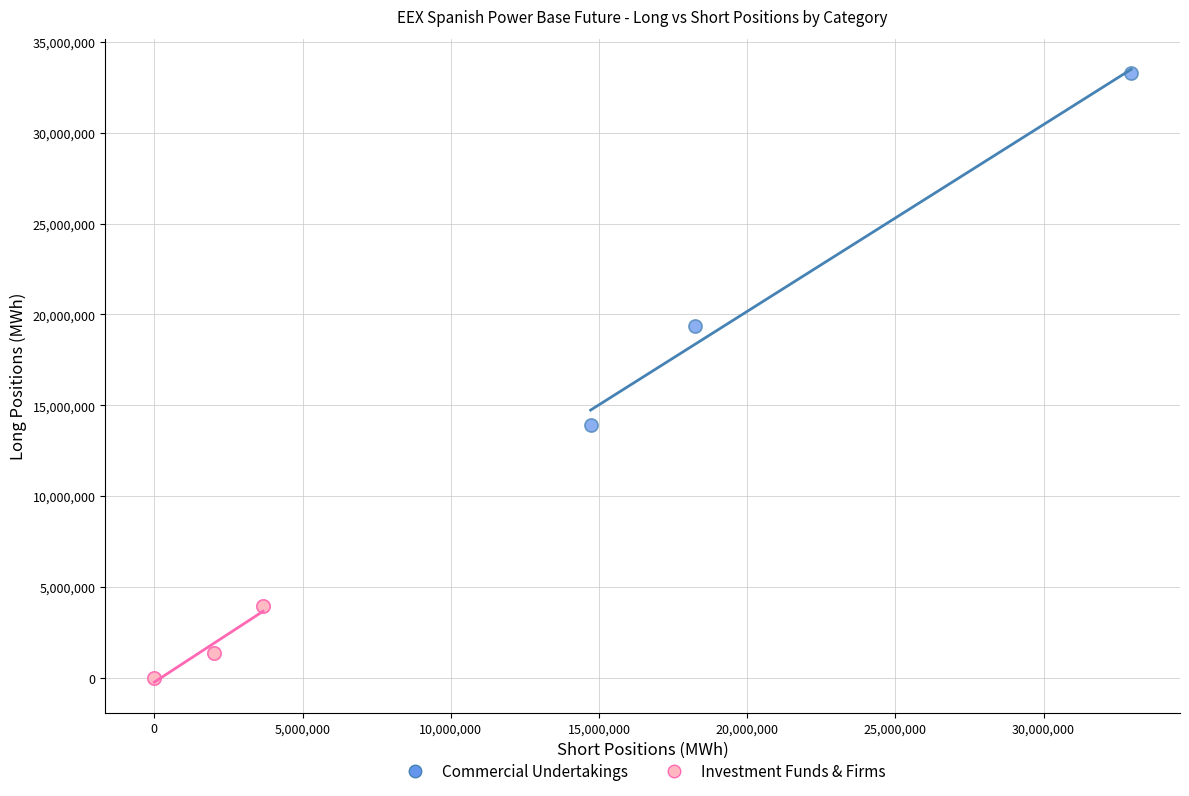

Which series has the widest spread of Y values?

Commercial Undertakings